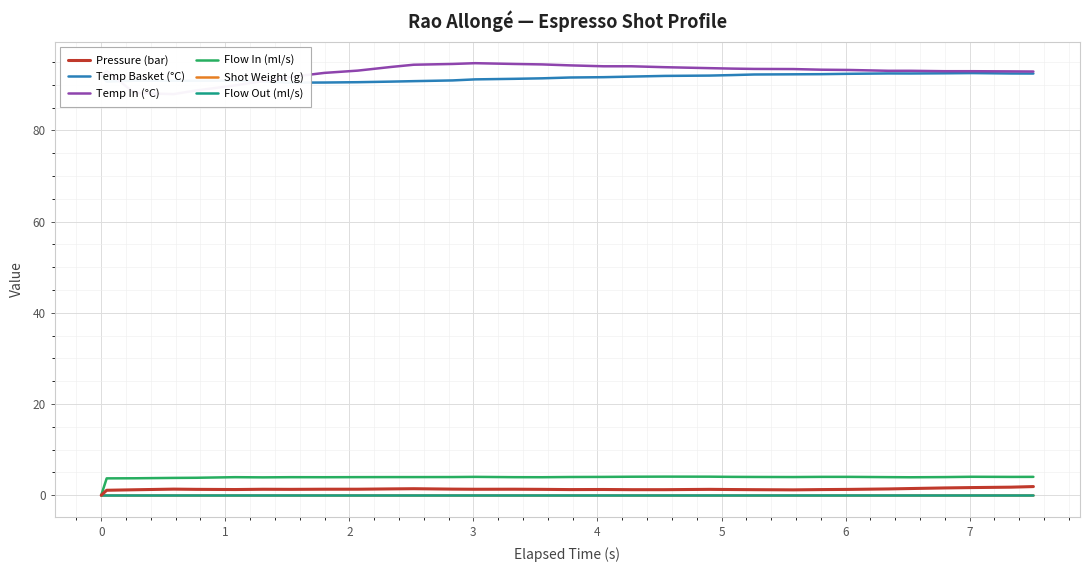

What are all the series names shown in the legend?

Pressure (bar), Temp Basket (°C), Temp In (°C), Flow In (ml/s), Shot Weight (g), Flow Out (ml/s)